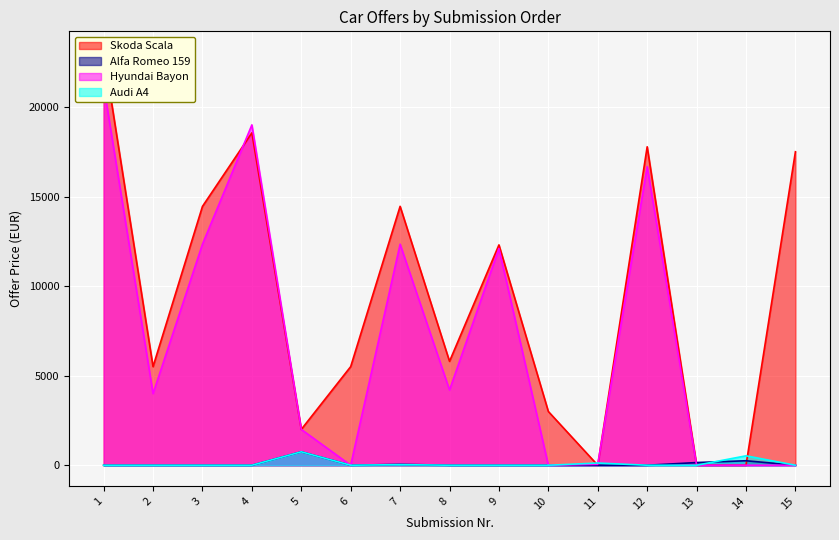

At which category does Alfa Romeo 159 reach its first local peak?

5